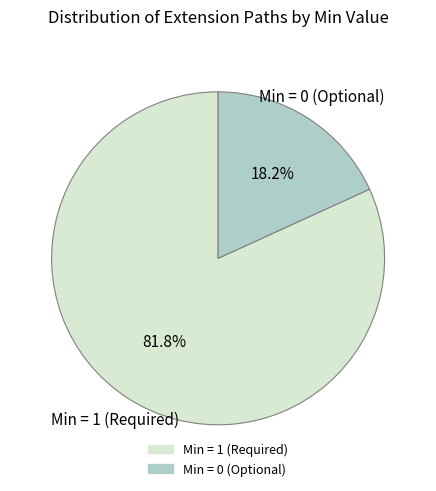

Is there a majority slice in this chart?

Yes